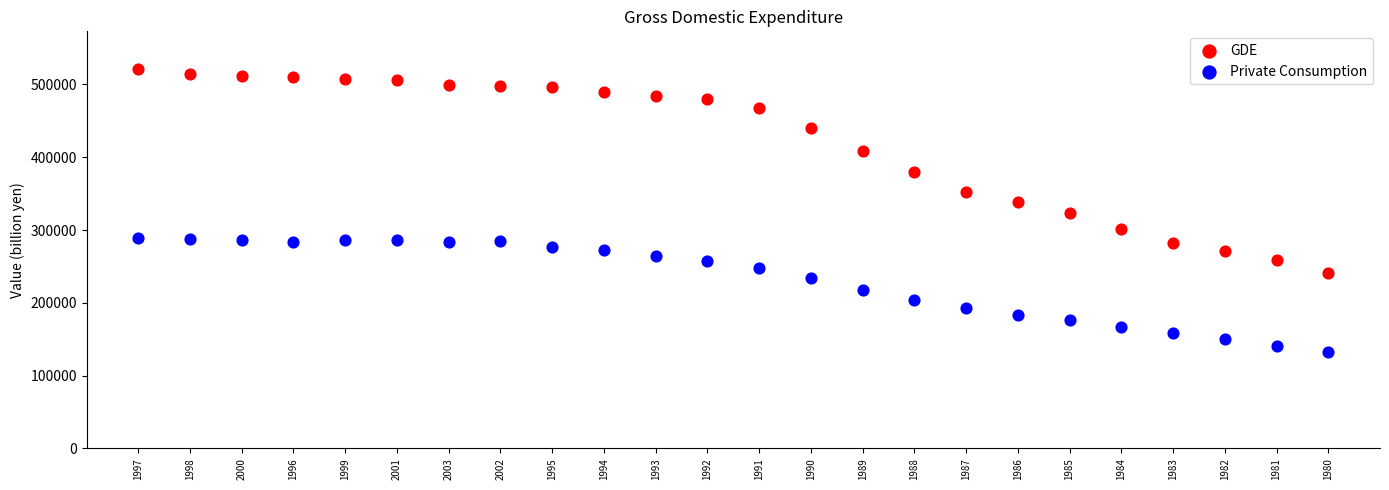

Across all data points, what is the range of Y values (max minus min)?

388905.6